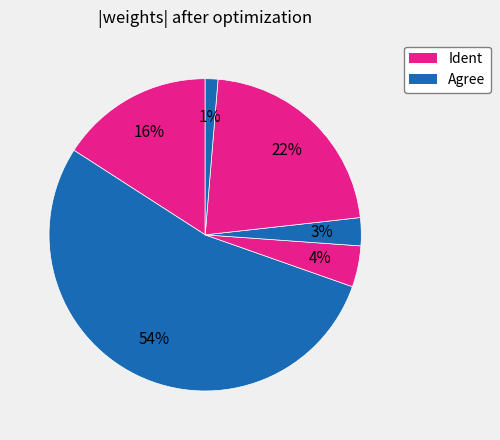

How many slices are in this pie chart?

6